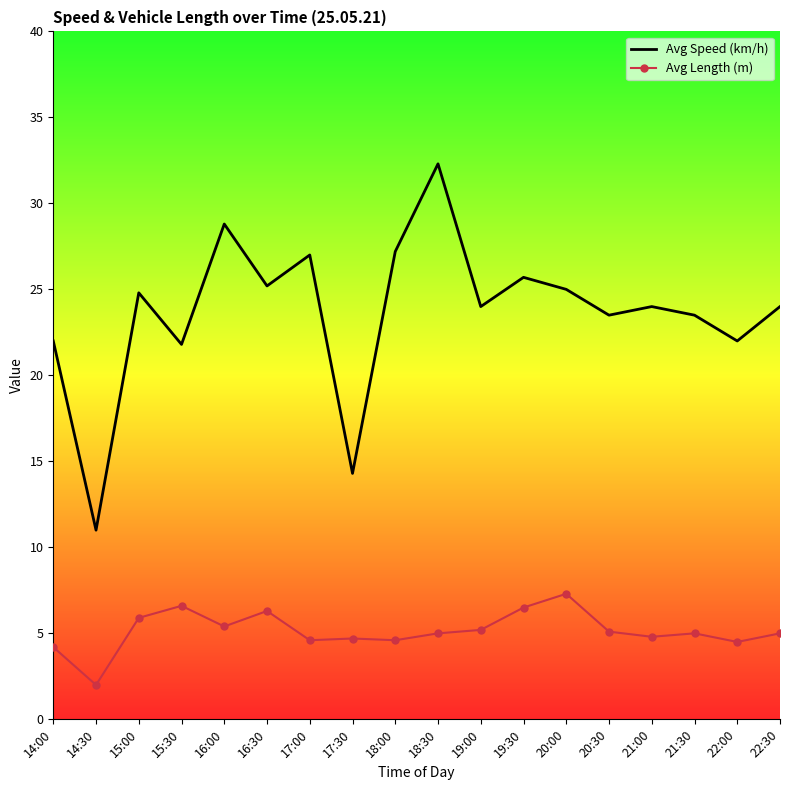

What is the minimum value for Avg Length (m)?

2.0